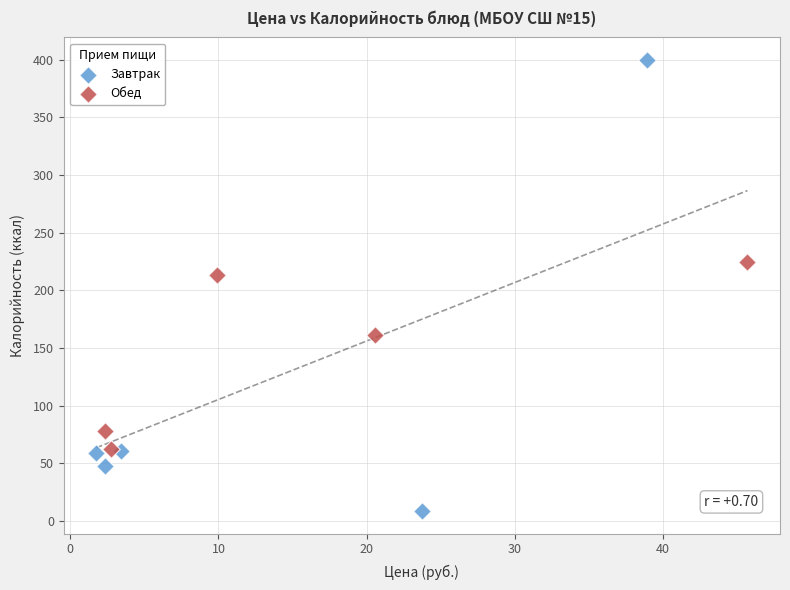

Which series contains the highest Y value?

Завтрак